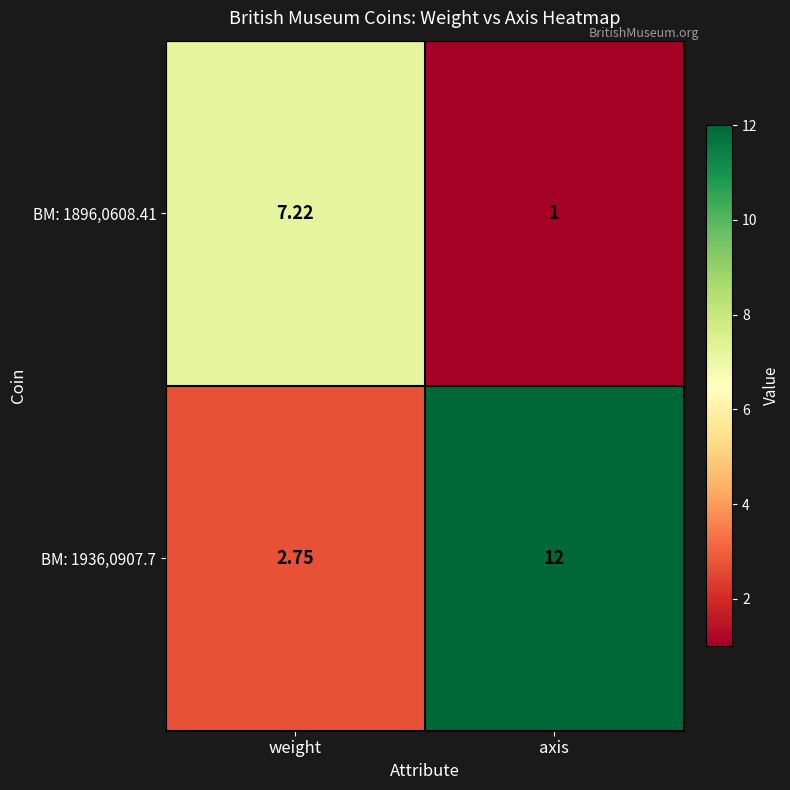

List the labels in order of BM: 1896,0608.41 value, smallest first.

axis, weight